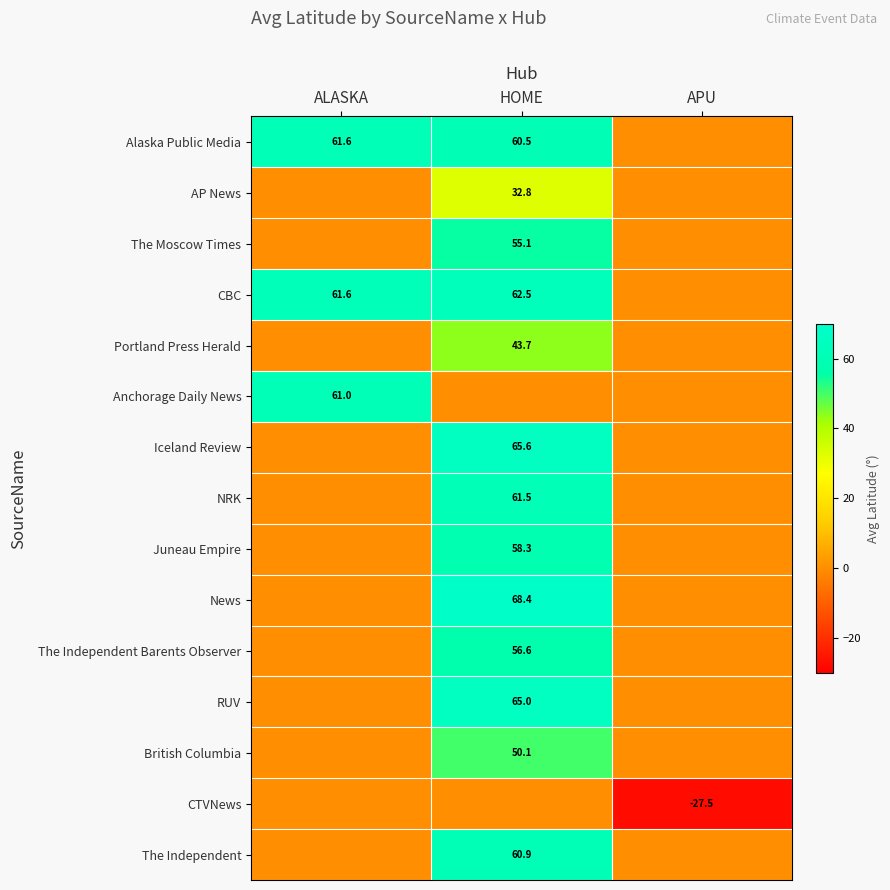

The The Moscow Times series shows 55.1 at HOME. True or false?

True